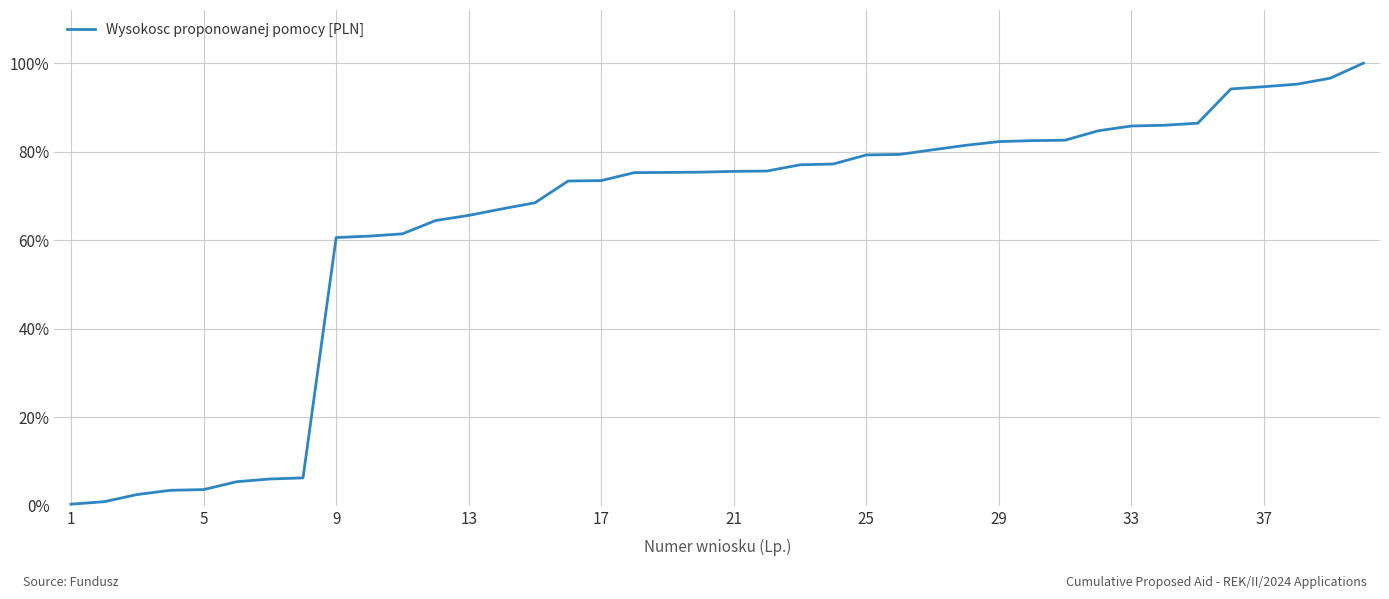

What is the sum of all values?

2547.0